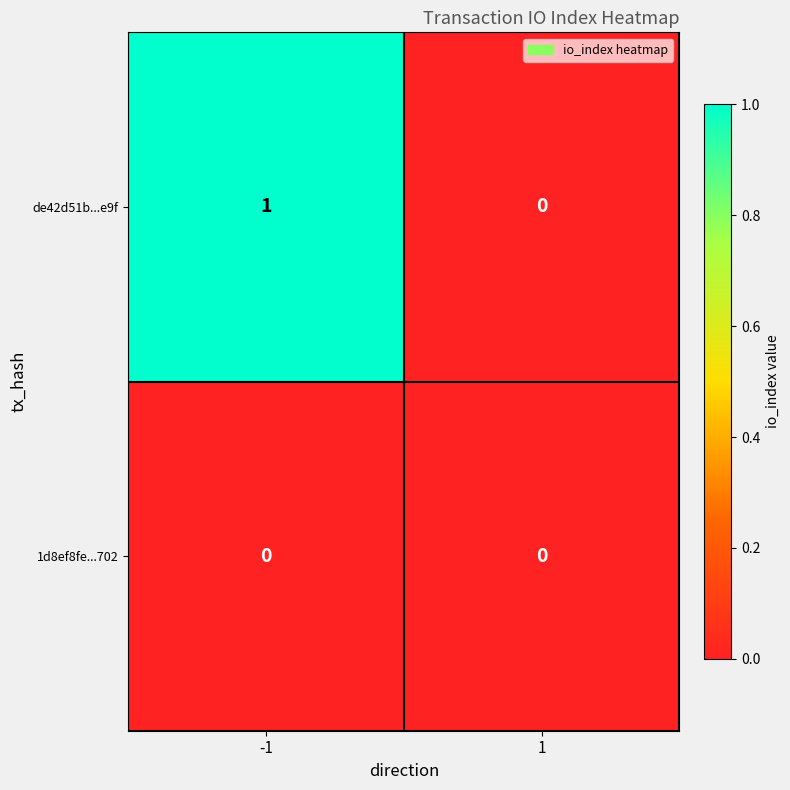

Which series has the largest total across all categories?

de42d51b...e9f